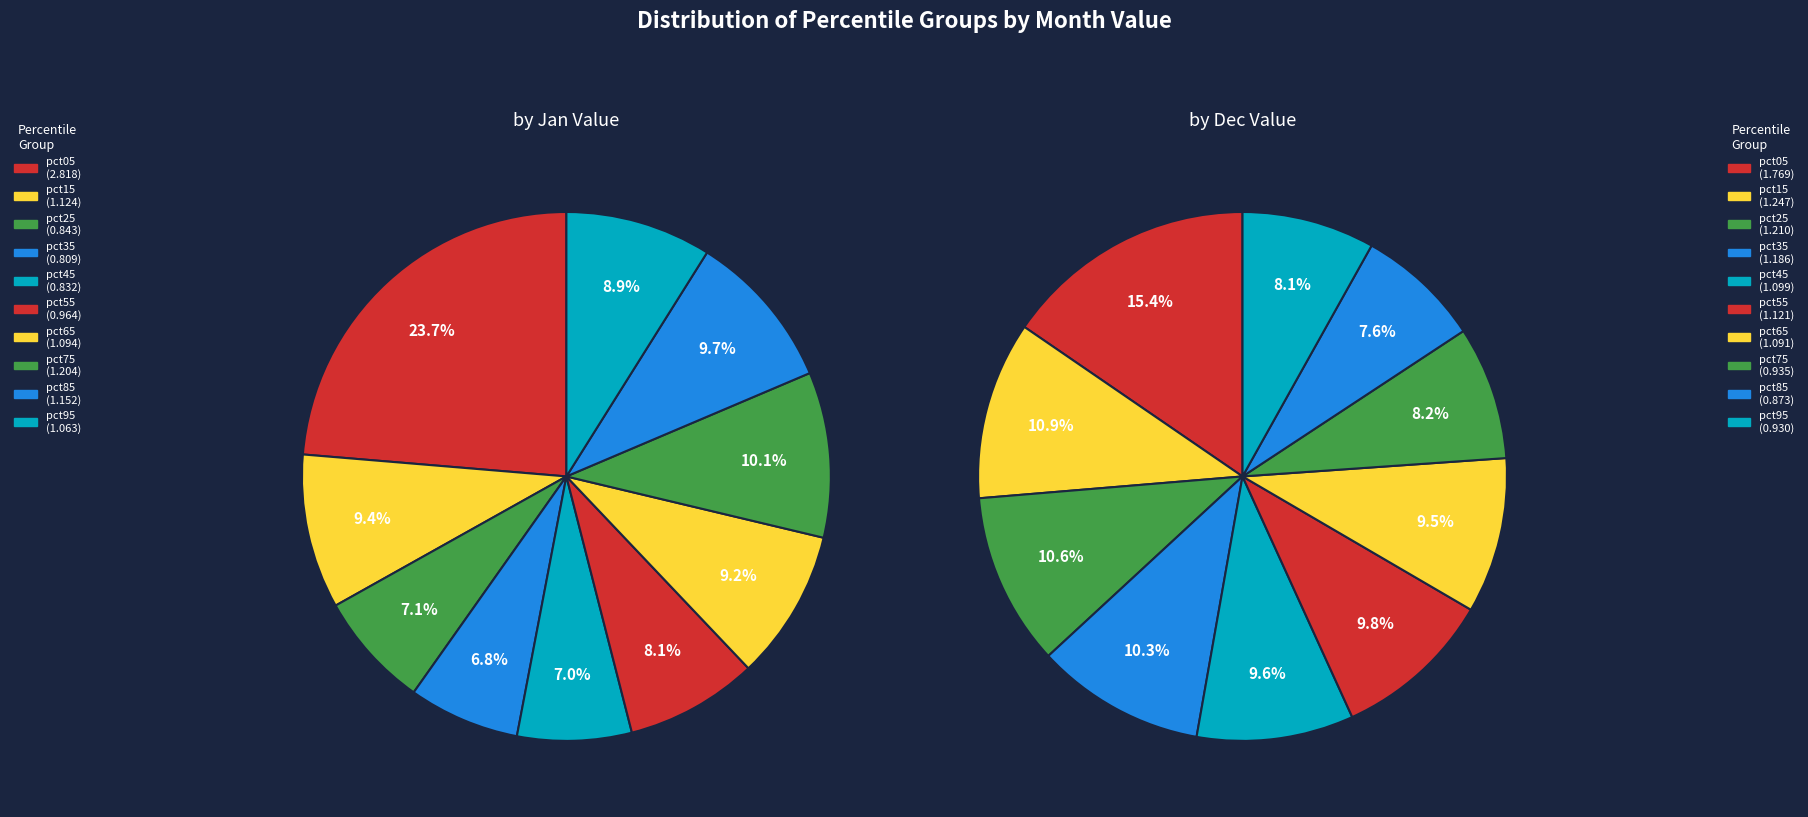

Which series has the widest spread of values?

jan_values